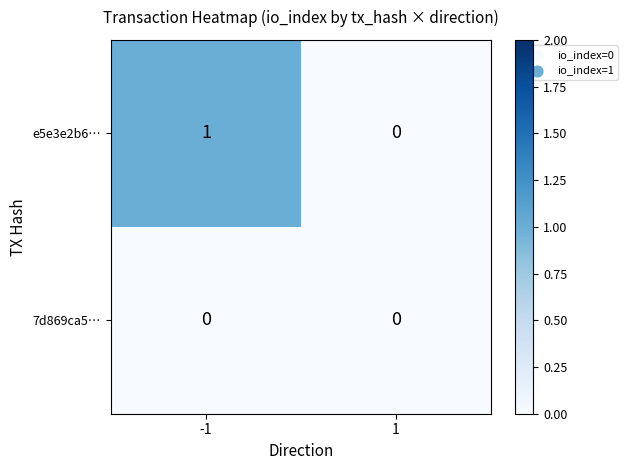

Rank the series at -1 from lowest to highest value.

7d869ca5…, e5e3e2b6…